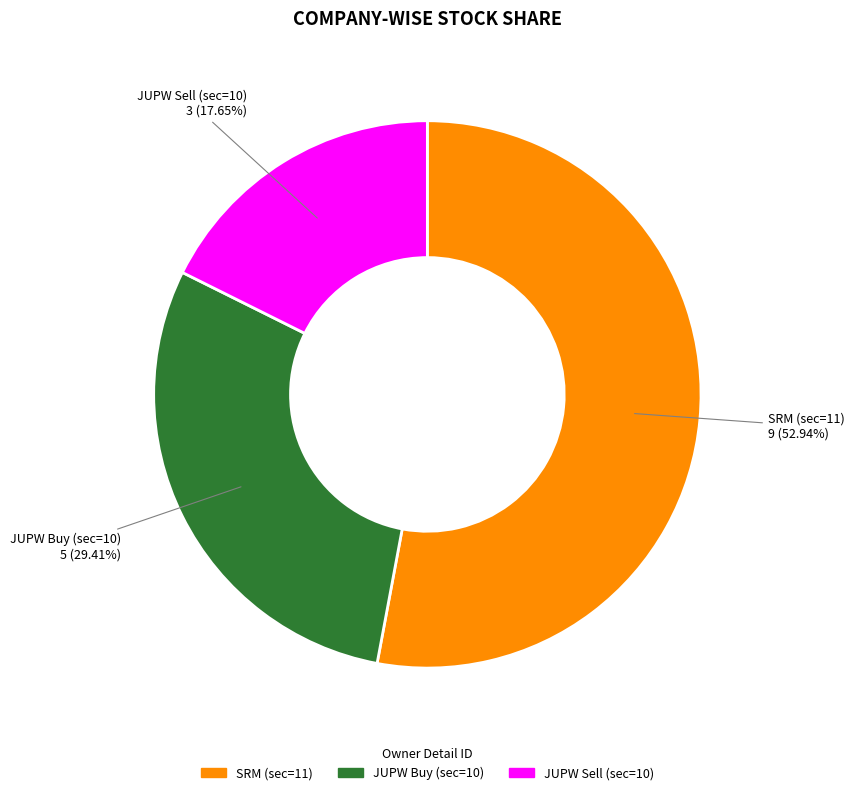

Is there a majority slice in this chart?

Yes